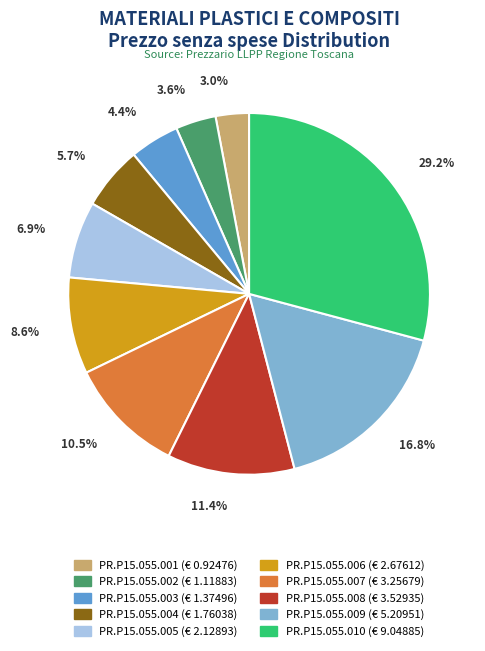

Which category has the biggest portion of the pie?

PR.P15.055.010